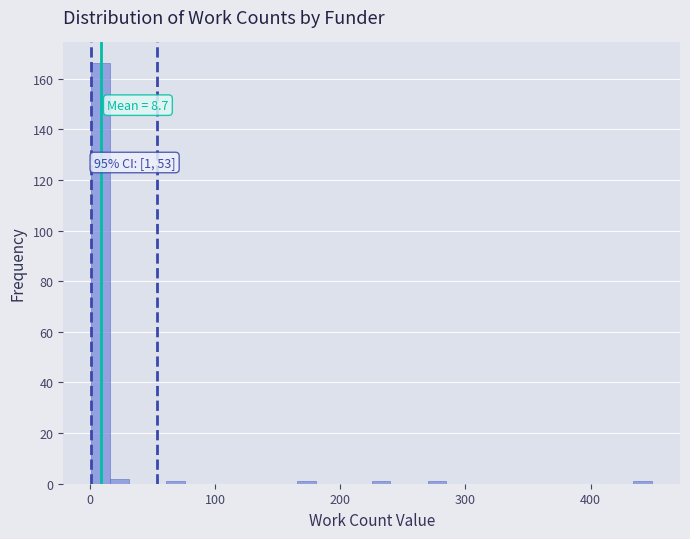

Around what value on the x-axis is the tallest bar? Give the approximate position of its centre, as read against the axis.

10